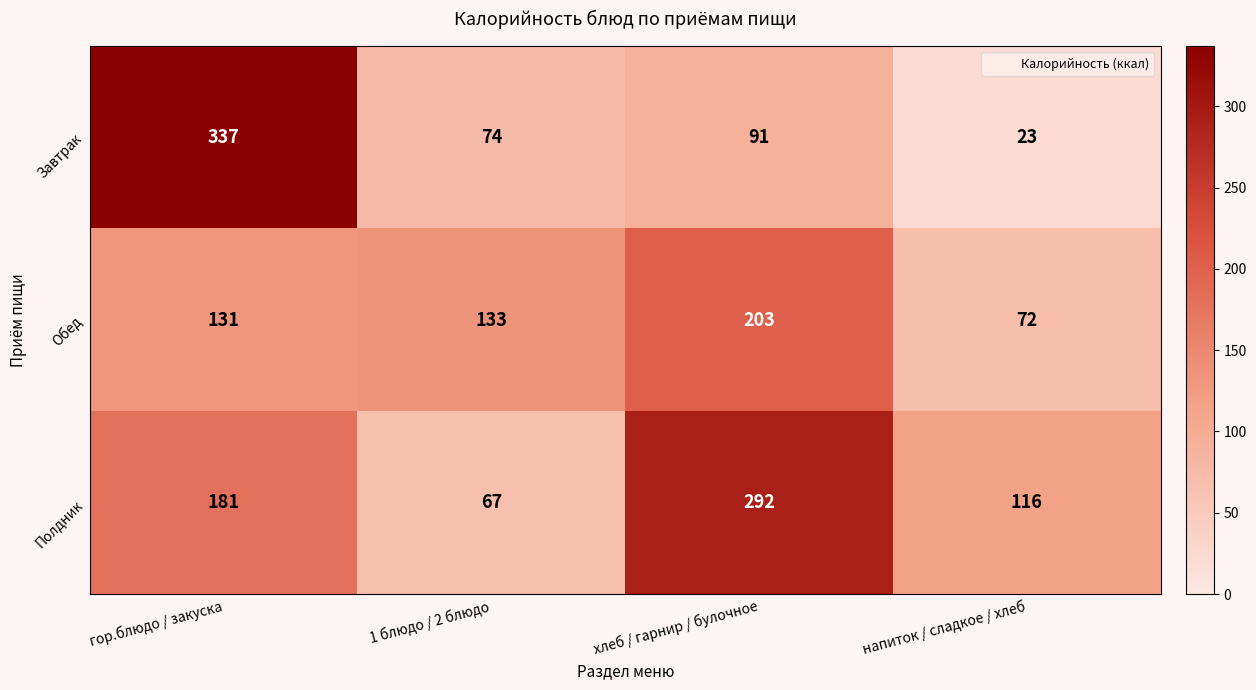

Which series has the widest spread of values?

Завтрак